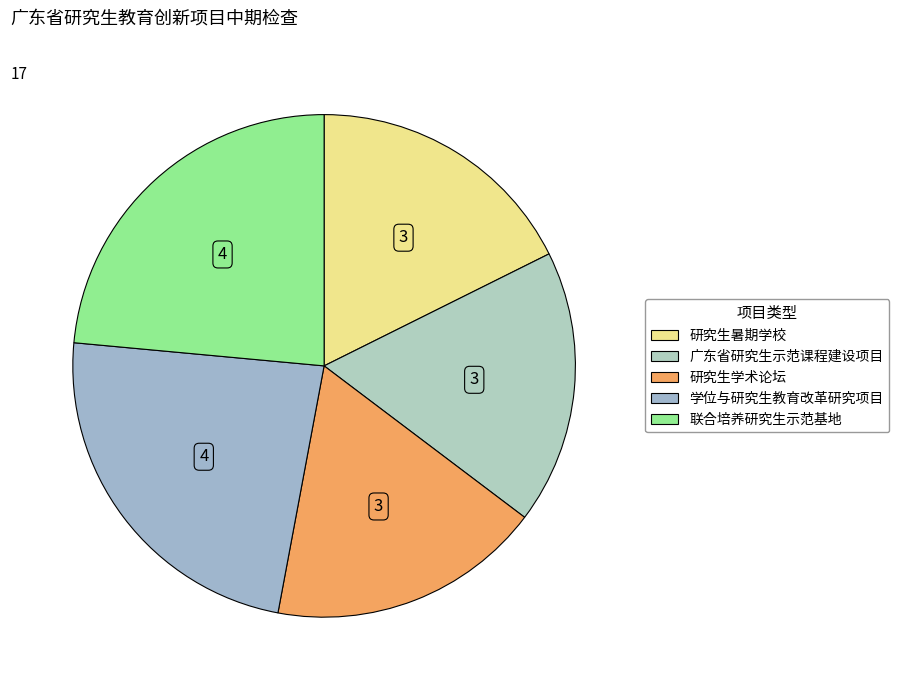

What percentage is the 广东省研究生示范课程建设项目 slice, to the nearest percent?

18%